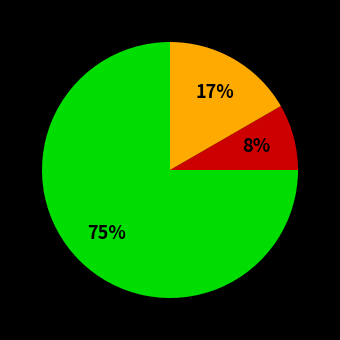

How many segments does this pie chart have?

3